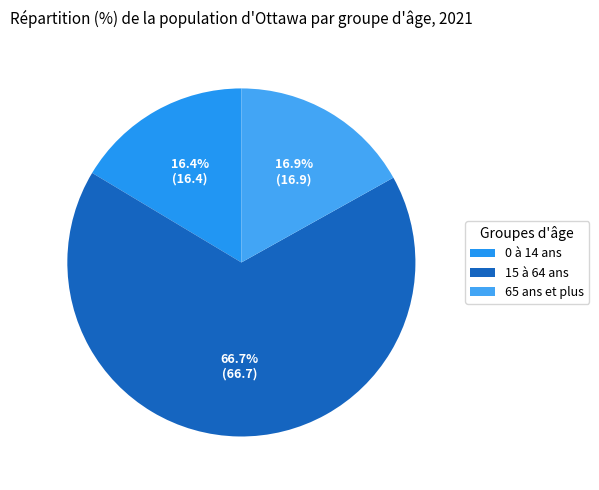

What is the ratio of the value at 15 à 64 ans to the value at 65 ans et plus?

3.9